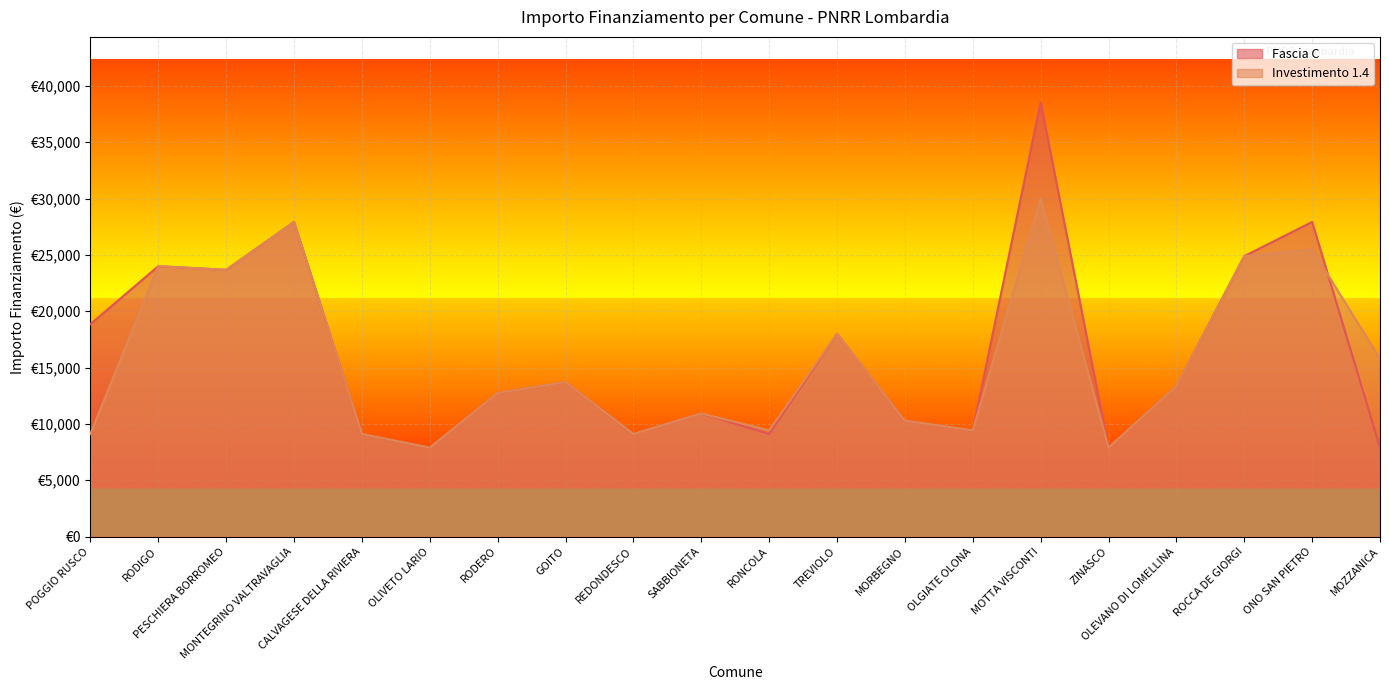

Which series ends up on top after the final intersection of Investimento 1.4 and Fascia C?

Investimento 1.4